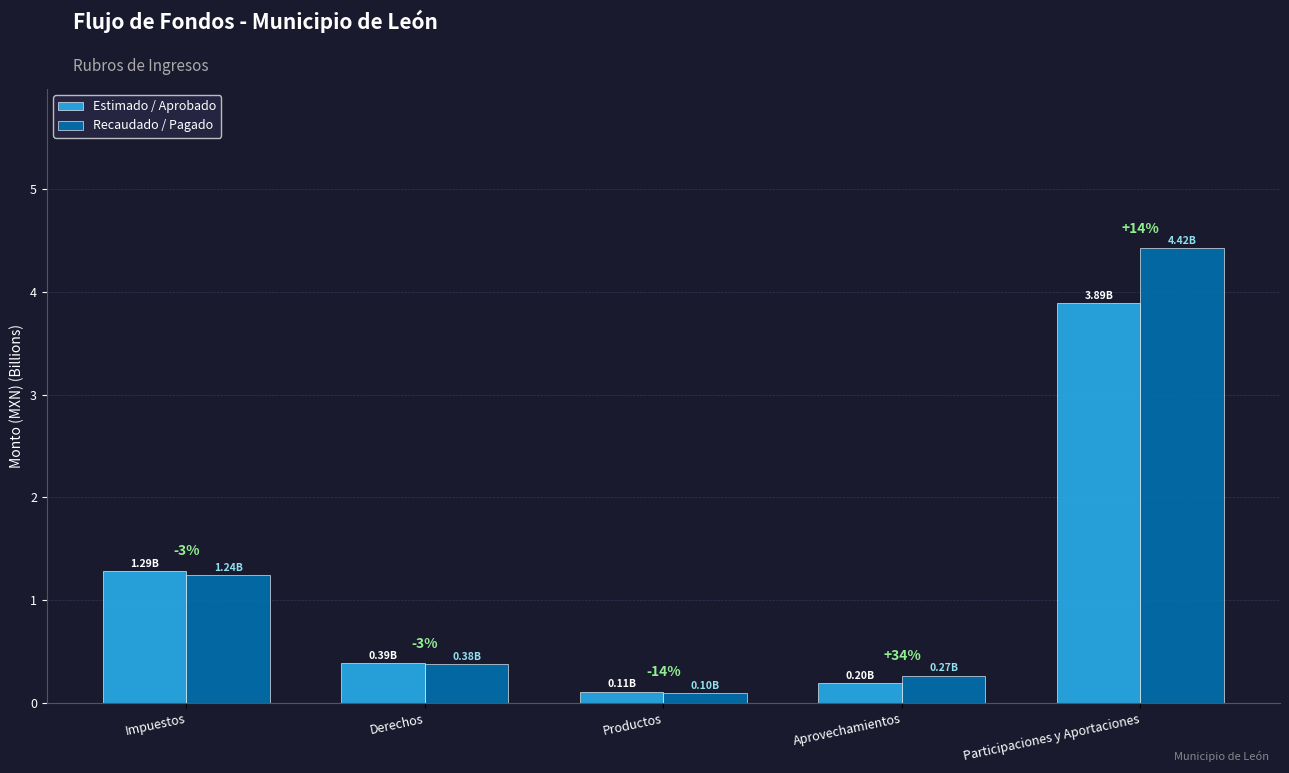

Reading left to right, list all the values displayed in this chart.

Estimado / Aprobado: Impuestos=1.3	Derechos=0.4	Productos=0.1	Aprovechamientos=0.2	Participaciones y Aportaciones=3.9
Recaudado / Pagado: Impuestos=1.2	Derechos=0.4	Productos=0.1	Aprovechamientos=0.3	Participaciones y Aportaciones=4.4